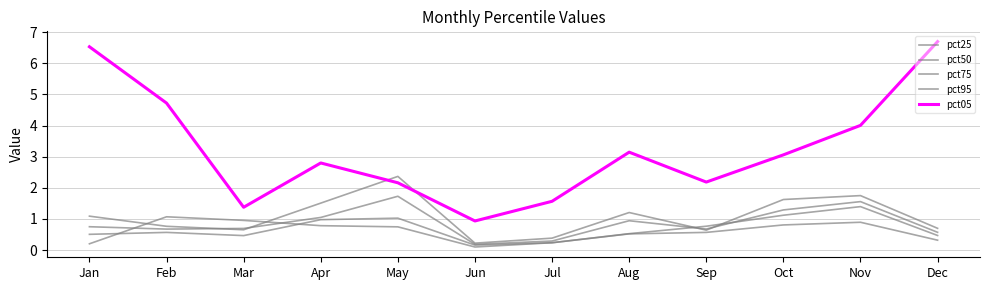

Does the chart display data point markers on the line(s)?

No